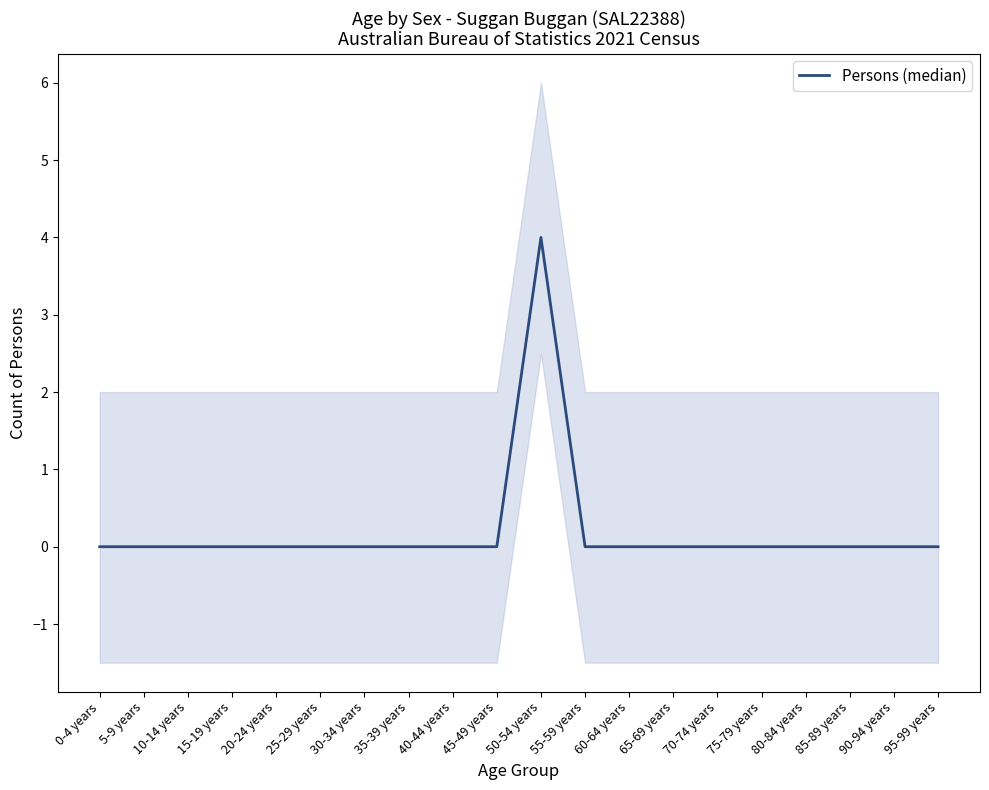

What is the label of the 15th point from the left?

70-74 years